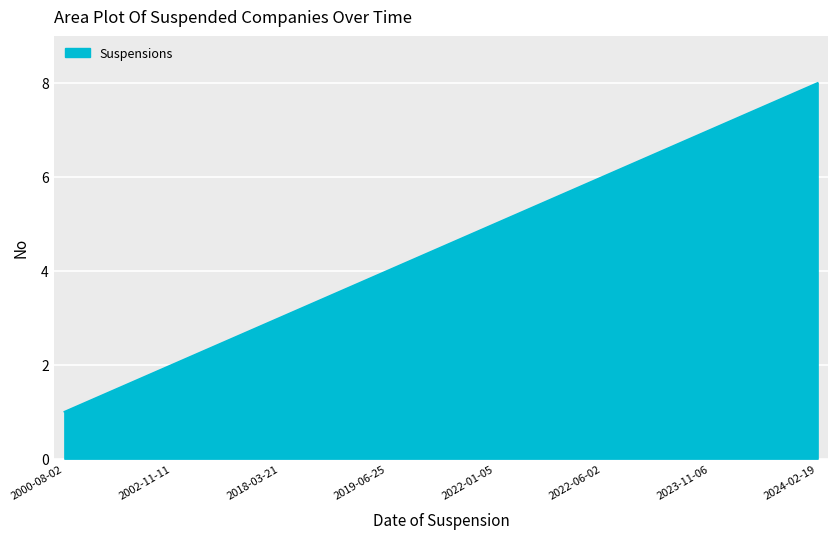

What is the difference between the maximum and minimum values?

7